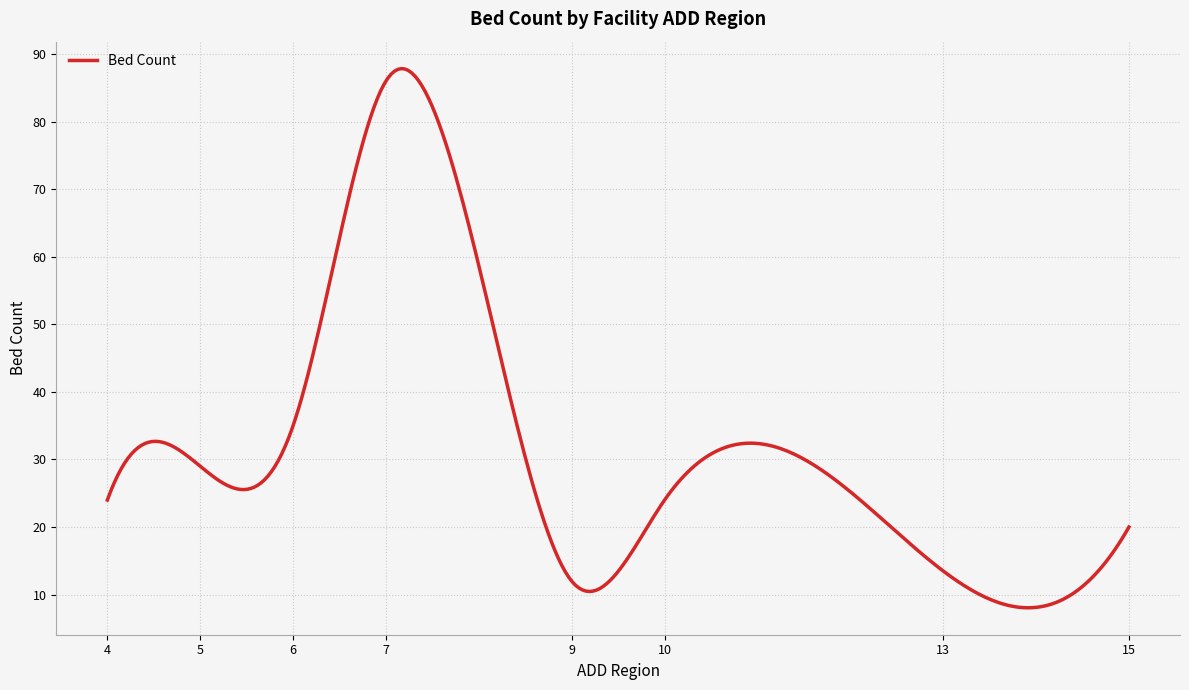

What is the difference between the maximum and second lowest values?

79.8